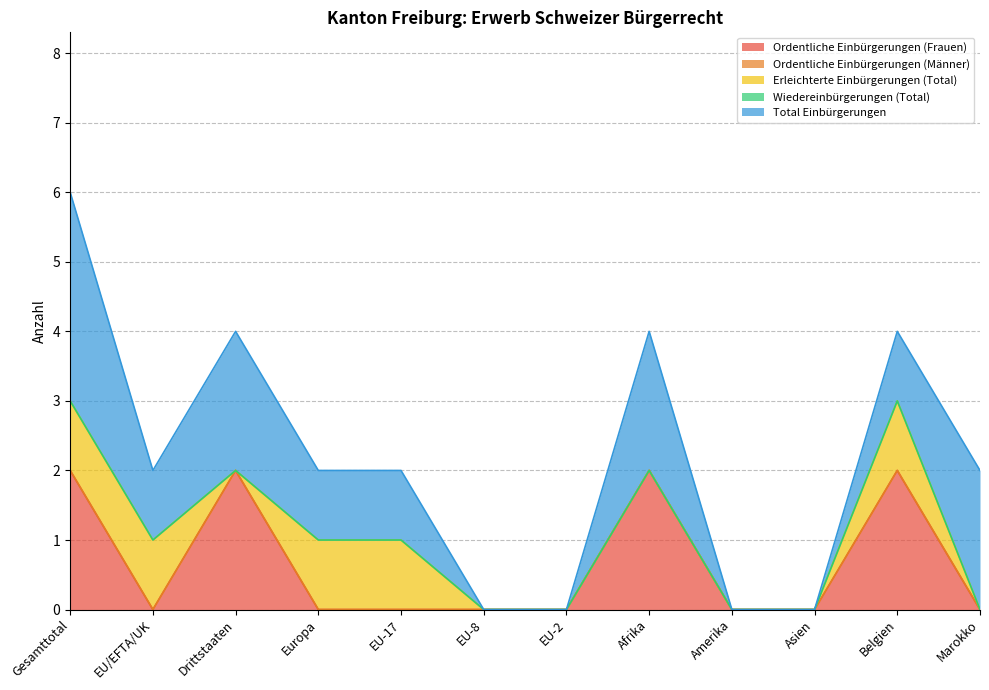

At which category is the sum across all series the highest?

Gesamttotal